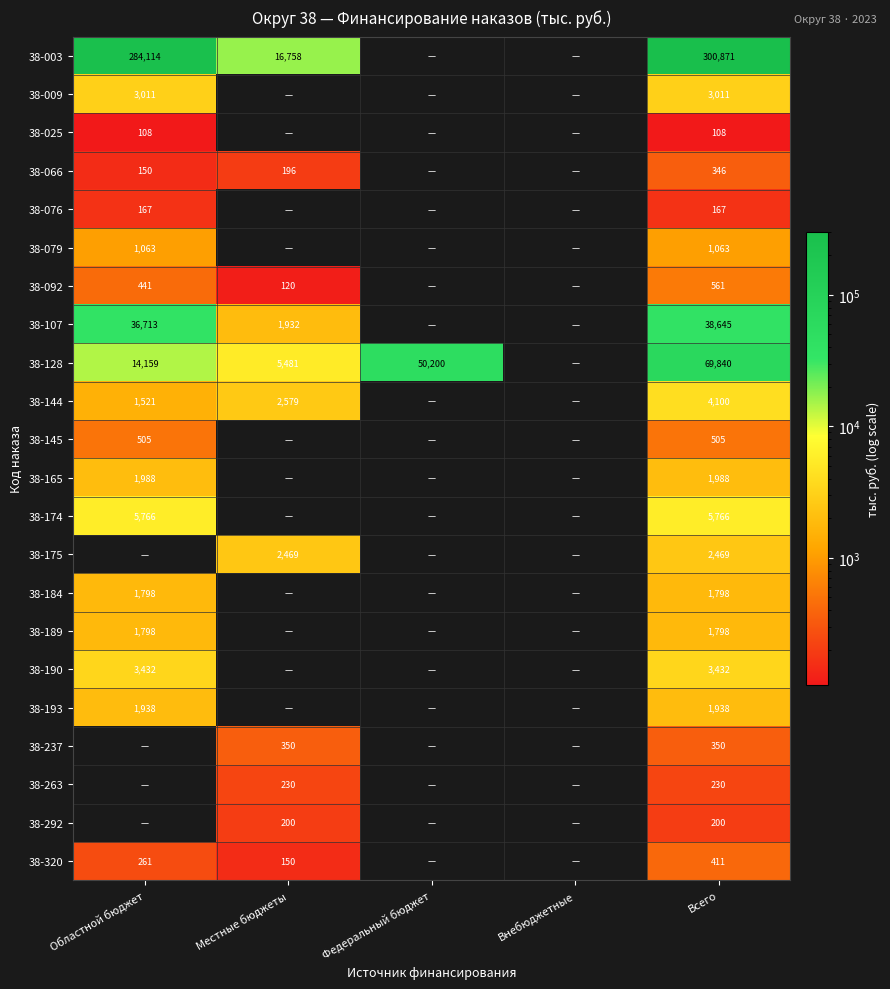

What is the sum of the 38-128 values at Всего and Областной бюджет?

83999